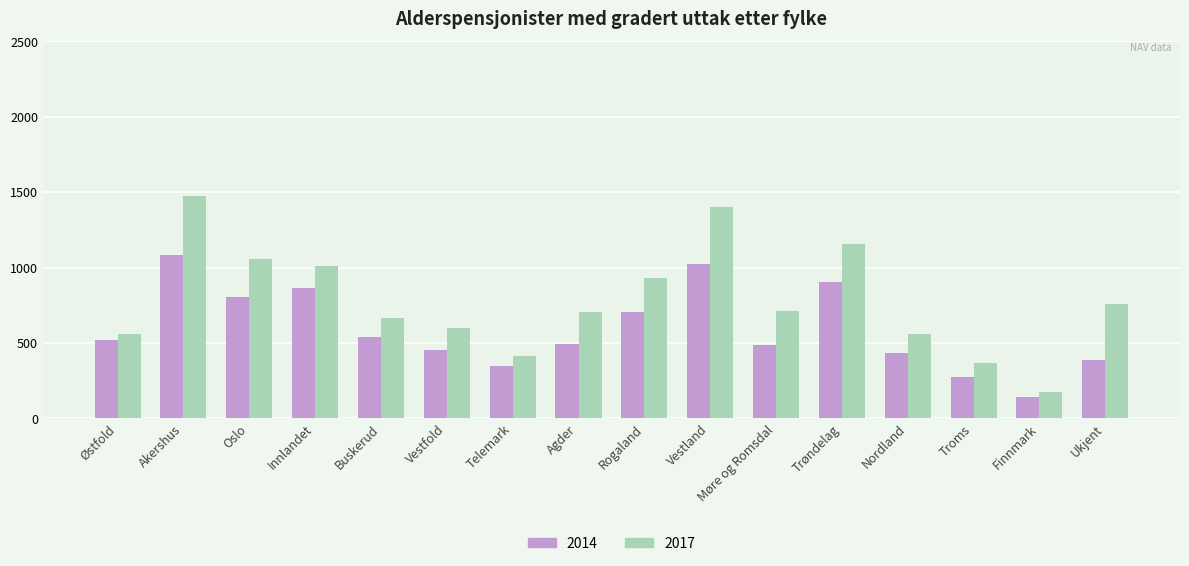

How many values in the 2014 series are below 521?

8